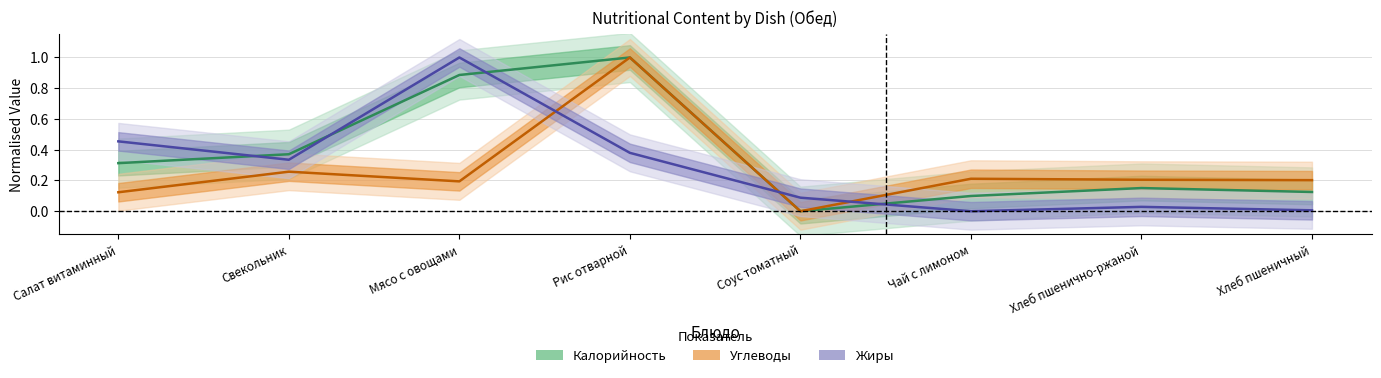

Which category has the lowest value in the Жиры series?

Чай с лимоном